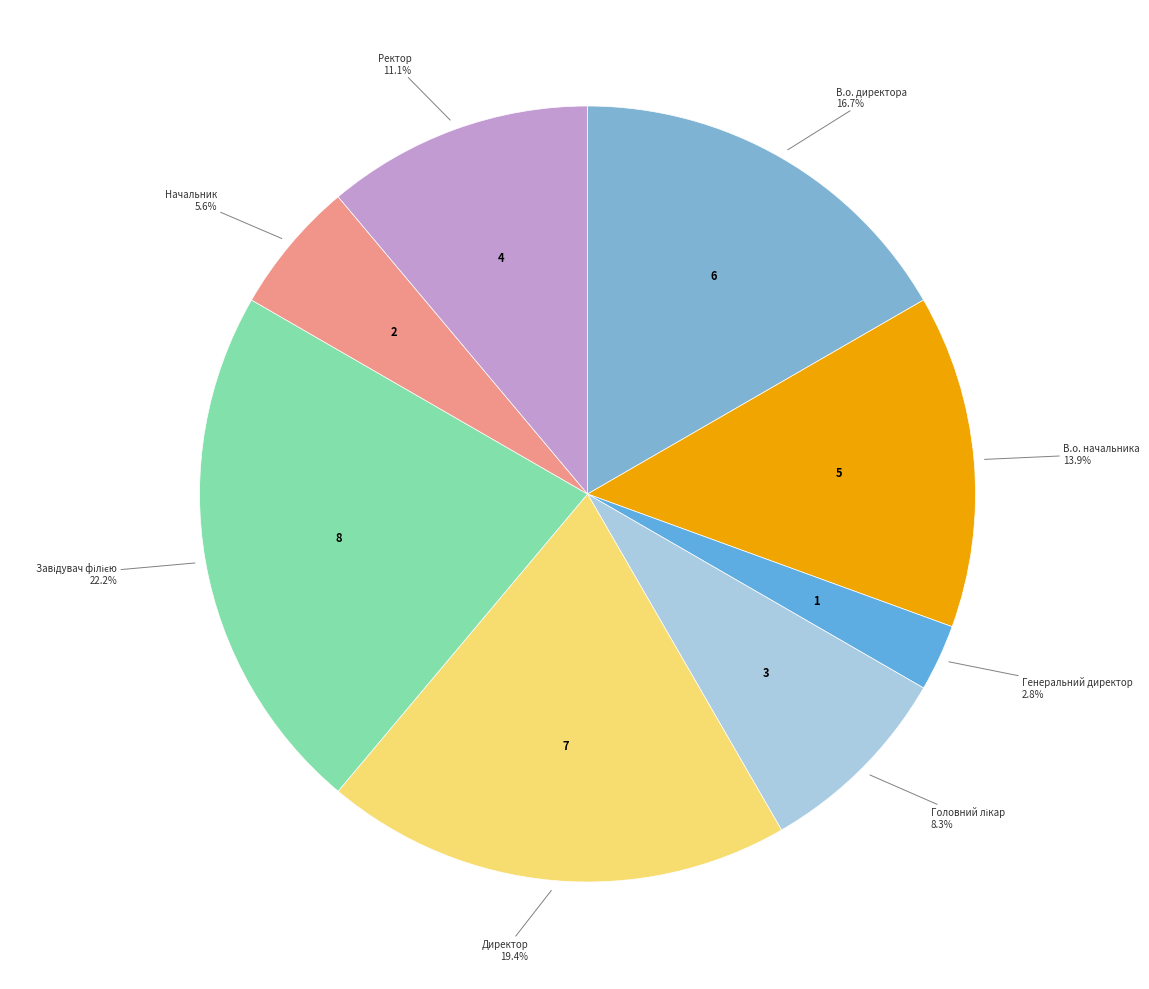

To the nearest percent, what portion does Директор represent?

19%